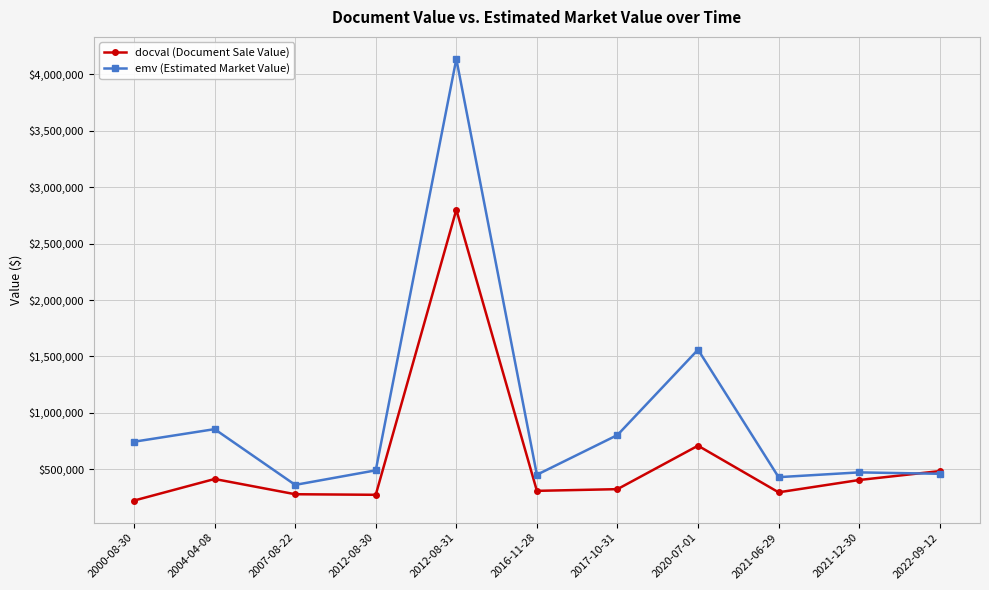

Which series changed the most between 2000-08-30 and 2004-04-08?

docval (Document Sale Value)